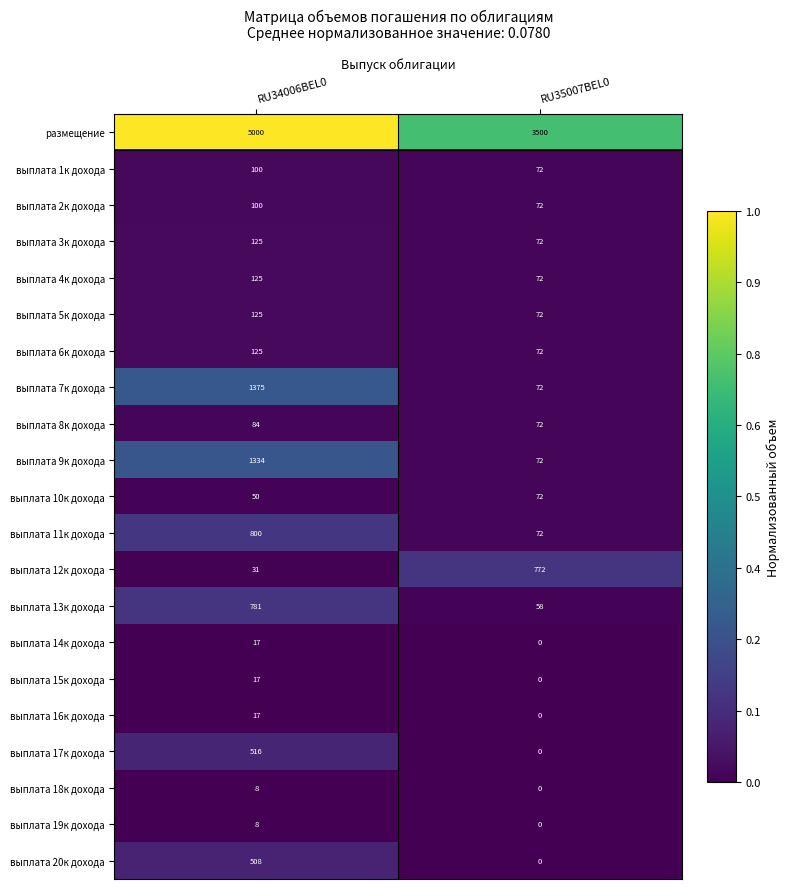

The выплата 12к дохода series shows 515 at RU35007BEL0. True or false?

False